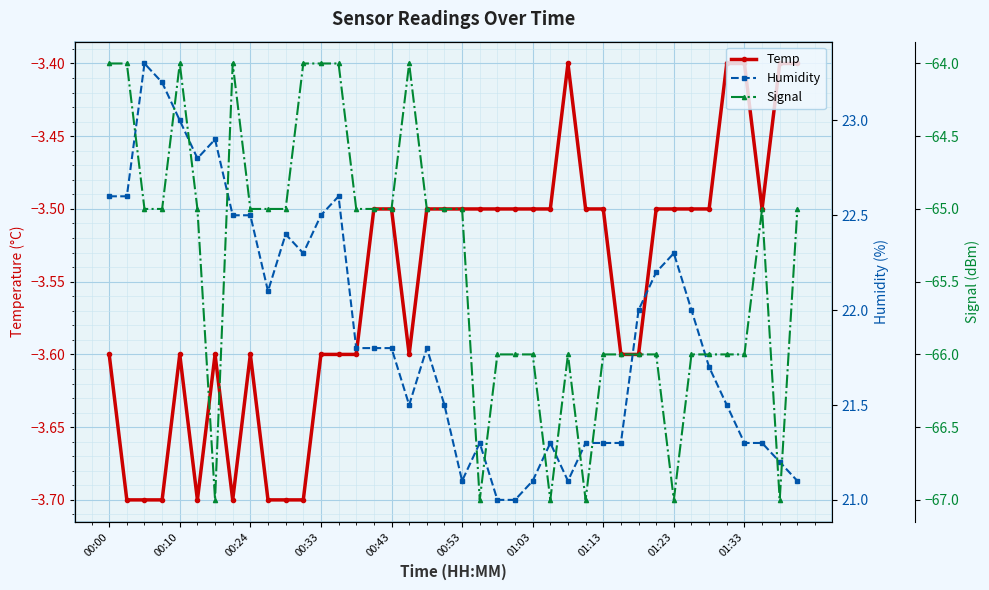

In Signal, how many points are lower than both neighbors (excluding endpoints)?

6